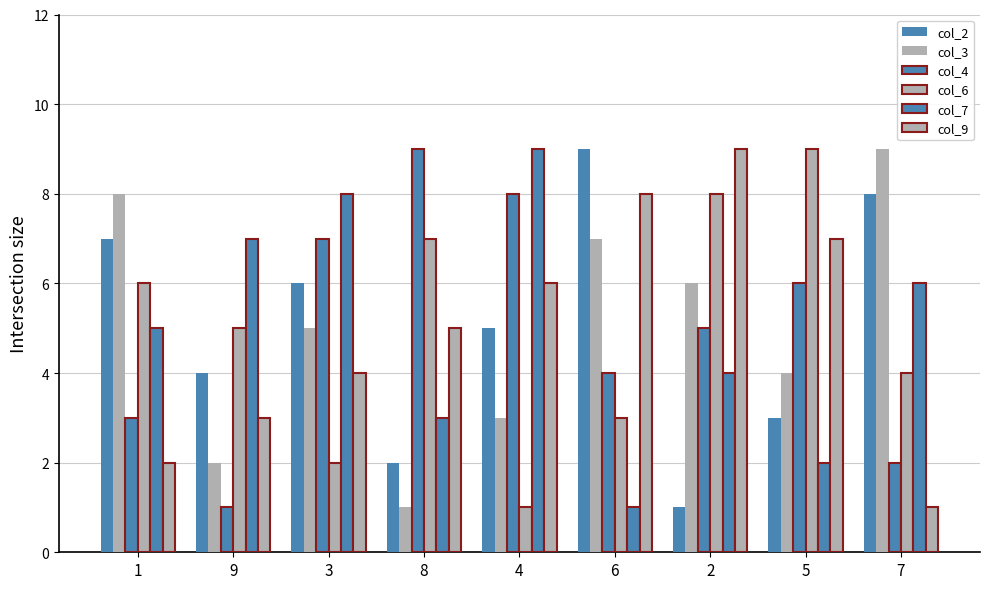

What is the value of the col_2 bar at the 3rd from the left?

6